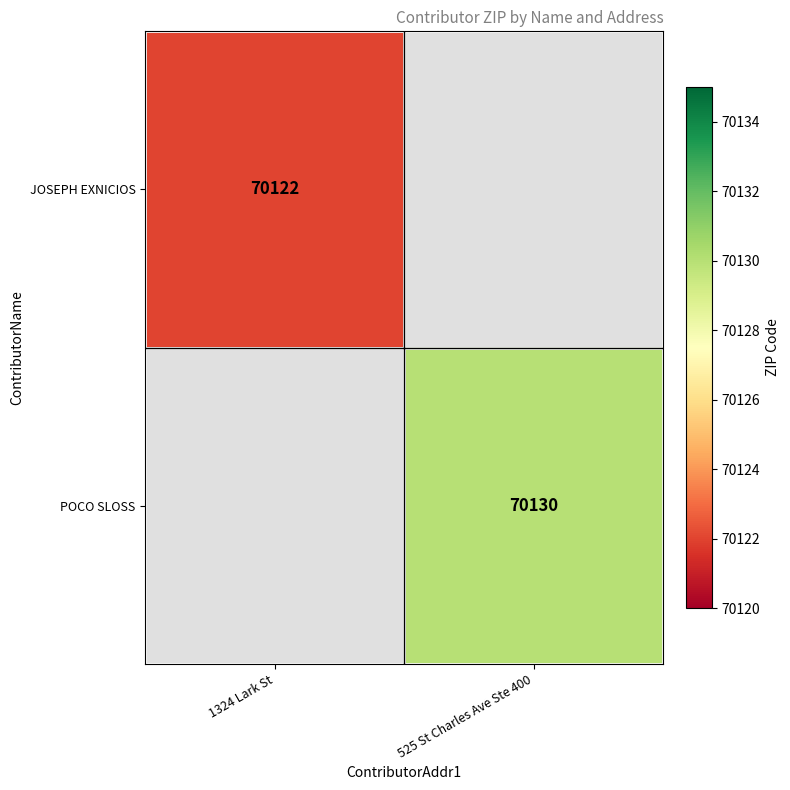

Is the value of POCO SLOSS at 525 St Charles Ave Ste 400 greater than the value of JOSEPH EXNICIOS at 1324 Lark St?

Yes